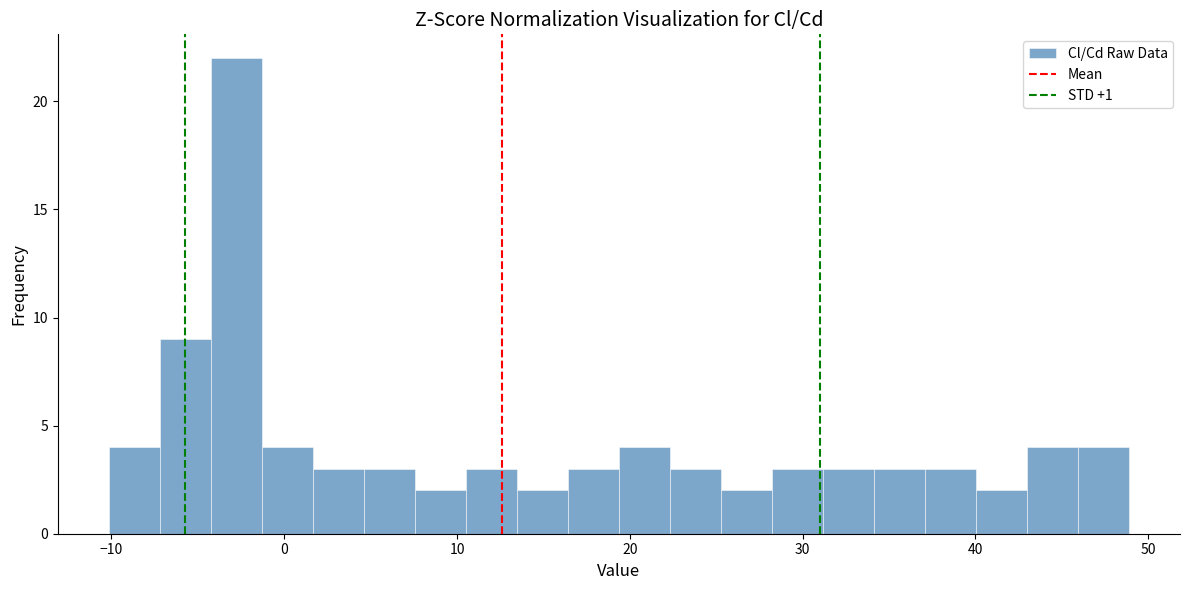

Read against the x-axis, roughly where is the centre of the tallest bar?

-3